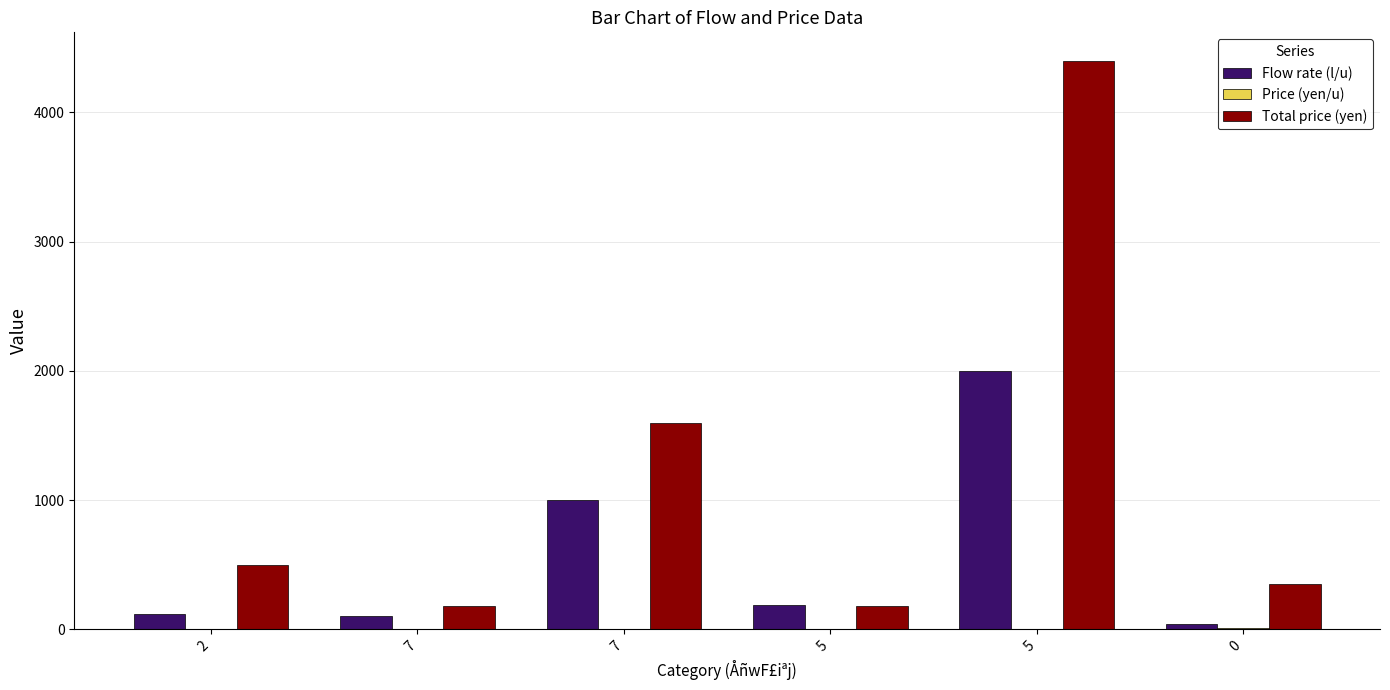

What is the difference between the second highest and minimum values in the Flow rate (l/u) series?

960.0